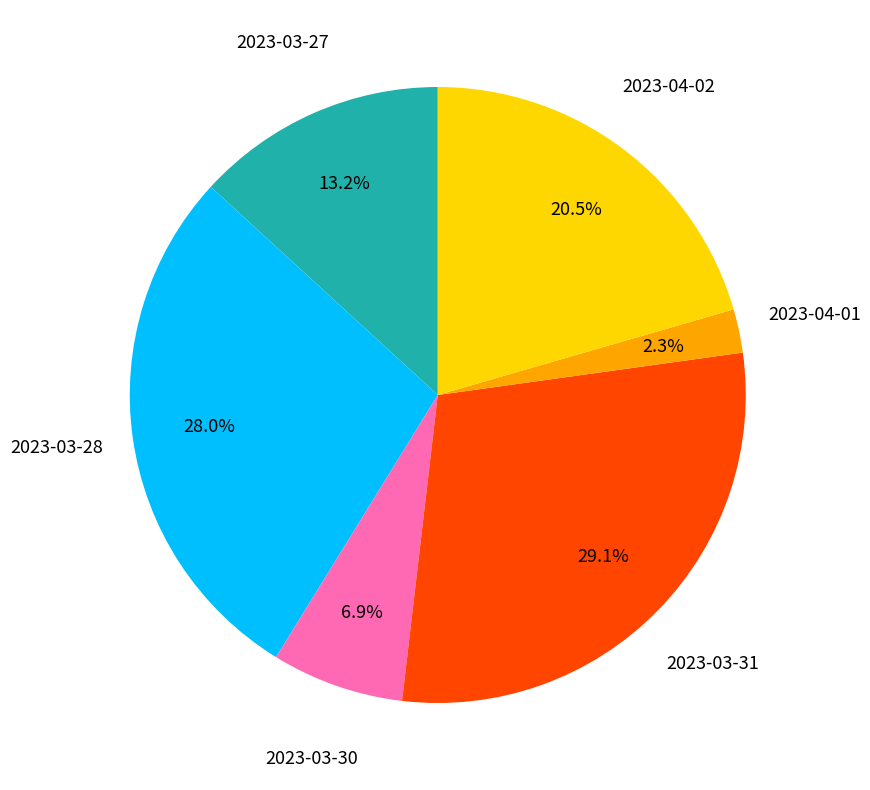

Is there a majority slice in this chart?

No